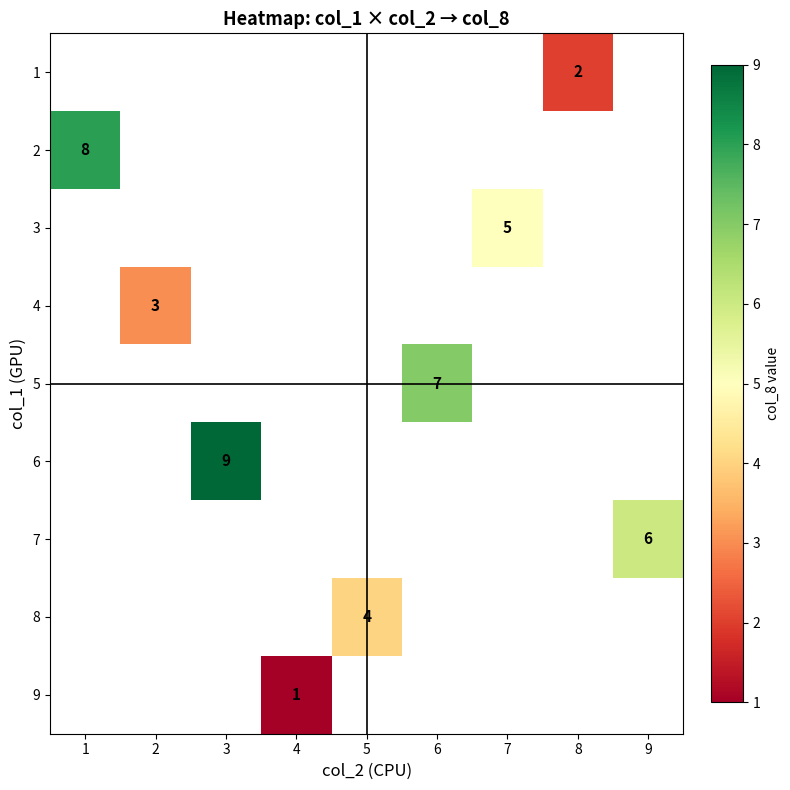

True or false: 1 has a value of 2 at 8.

True